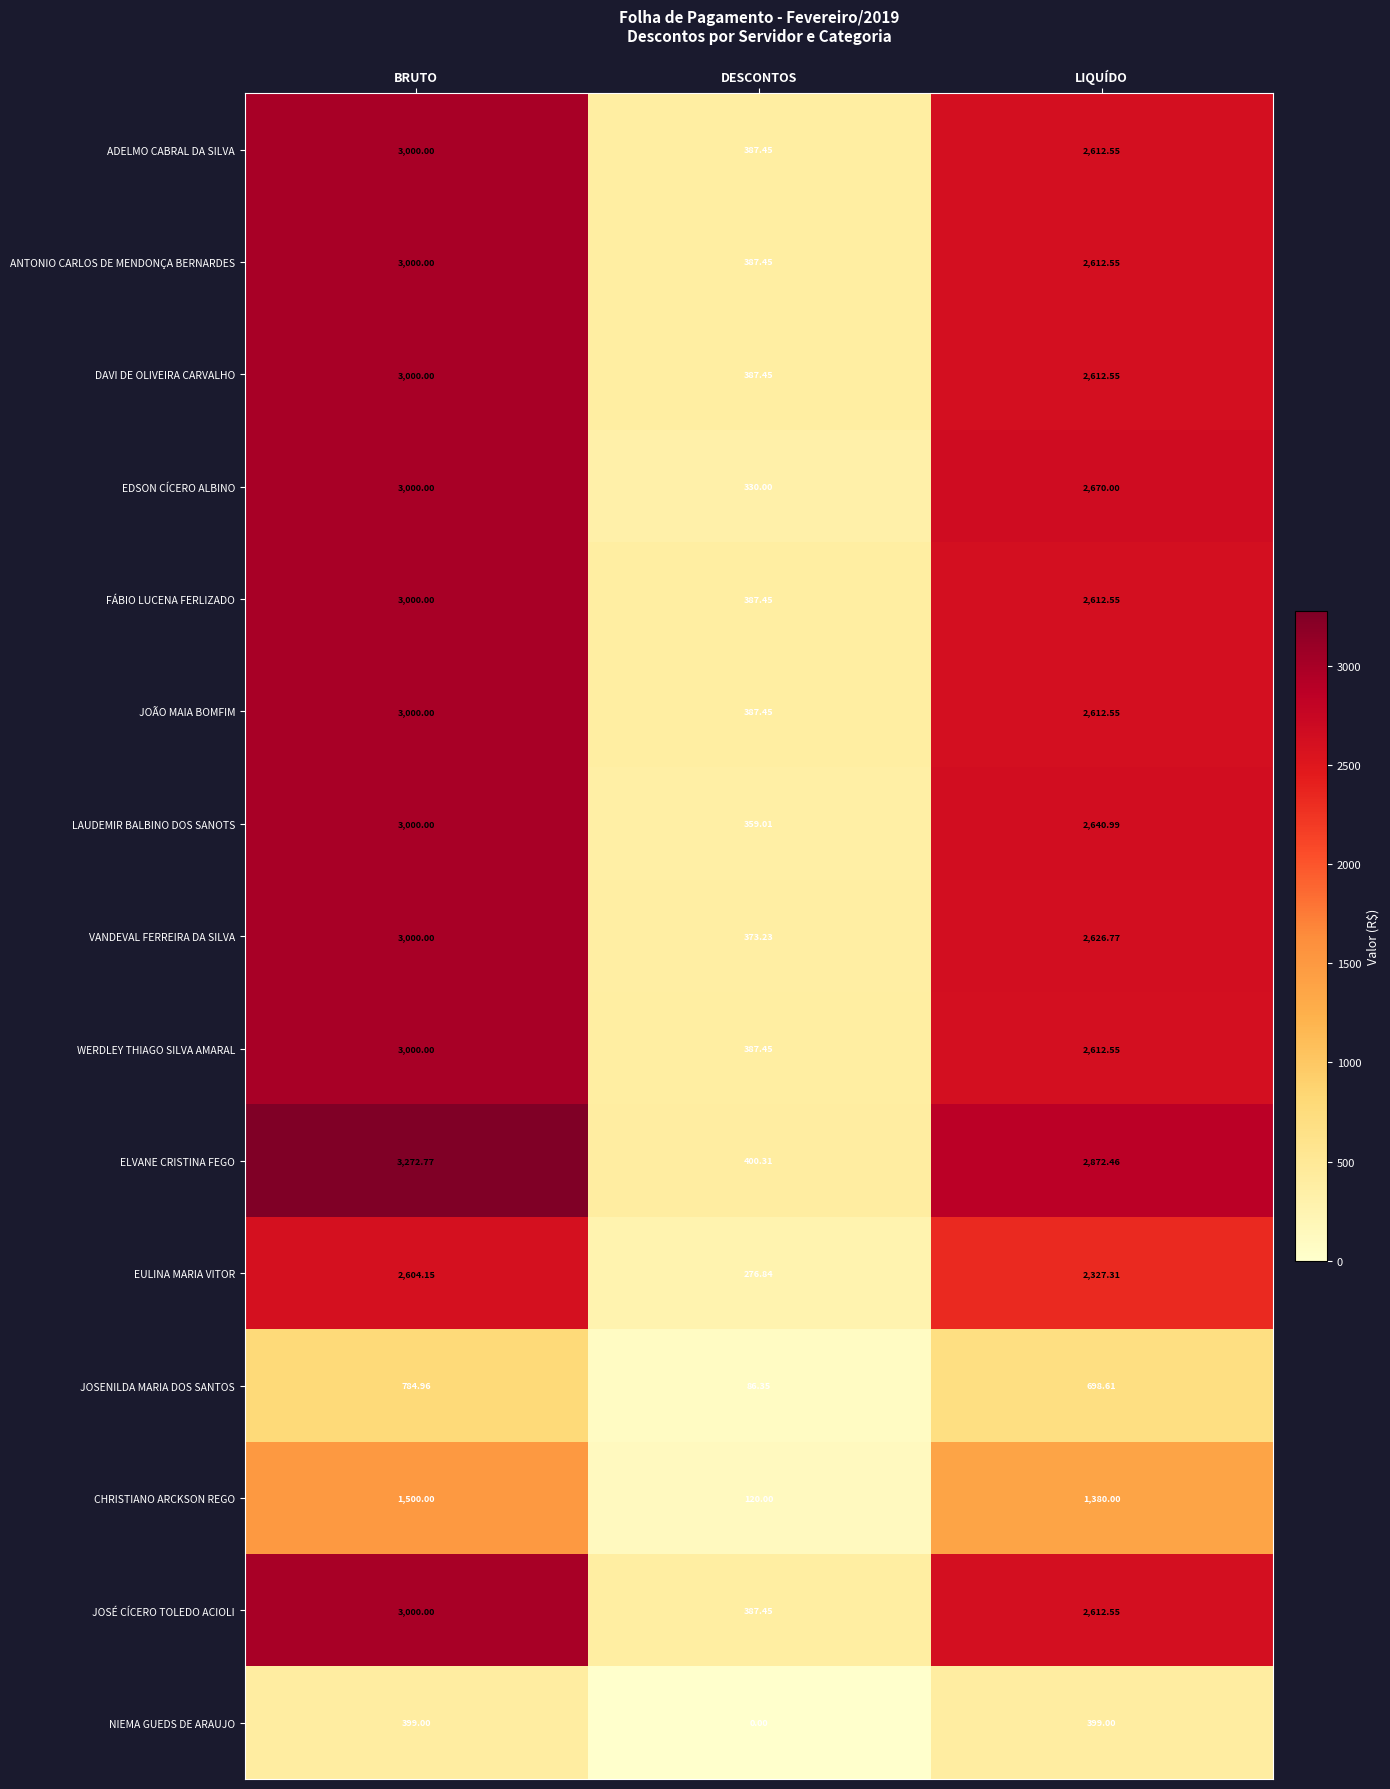

Which label corresponds to the largest value in the chart?

BRUTO